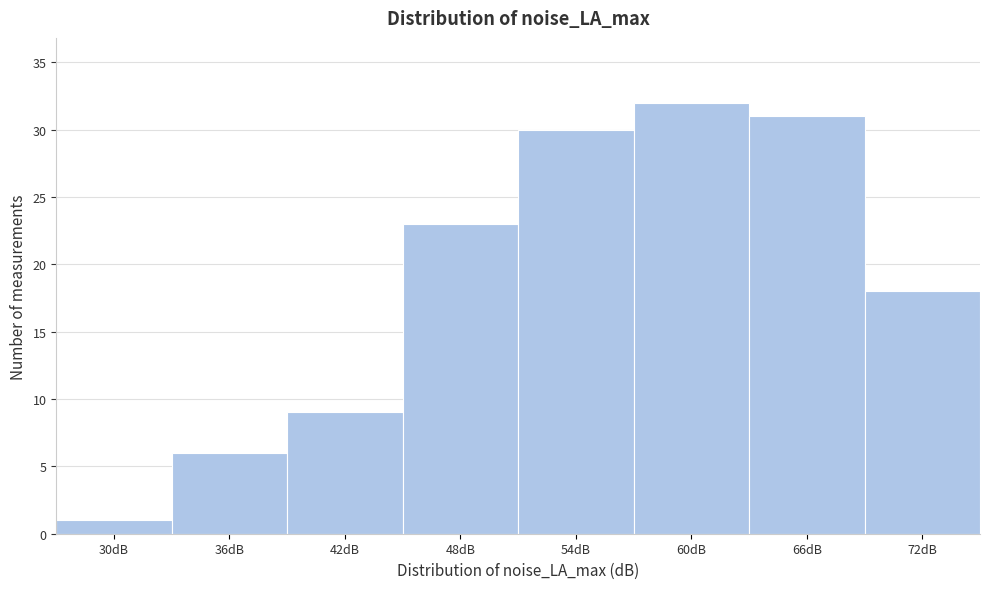

Reading left to right, list all the values displayed in this chart.

1	6	9	23	30	32	31	18